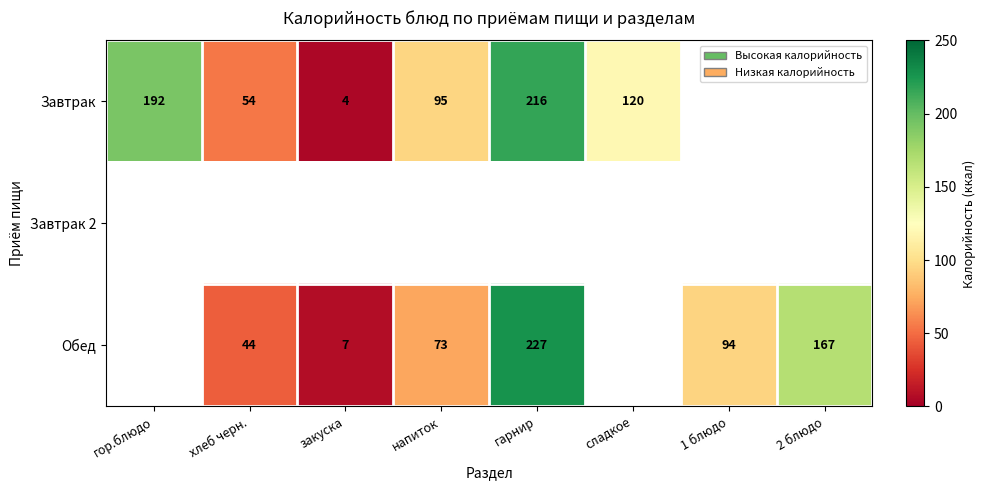

The value of Обед at гарнир is 333. True or false?

False